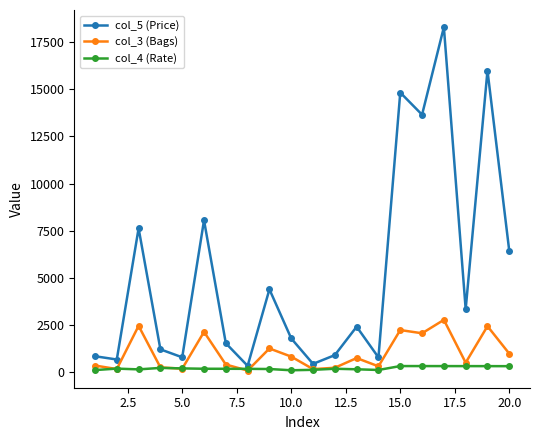

How many distinct data groups are displayed?

3